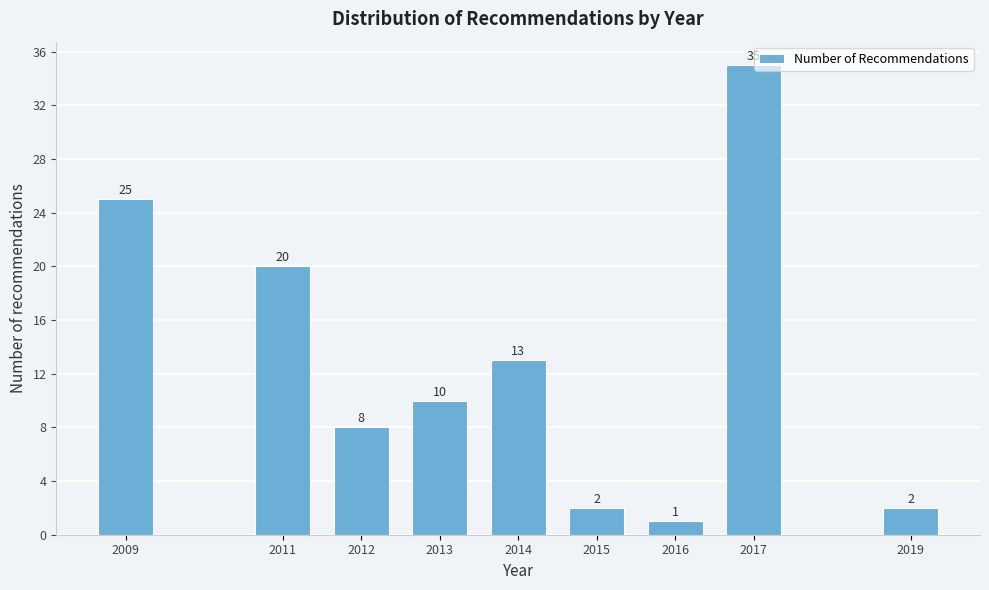

Reading left to right, extract all data points from this chart.

2009=25	2011=20	2012=8	2013=10	2014=13	2015=2	2016=1	2017=35	2019=2